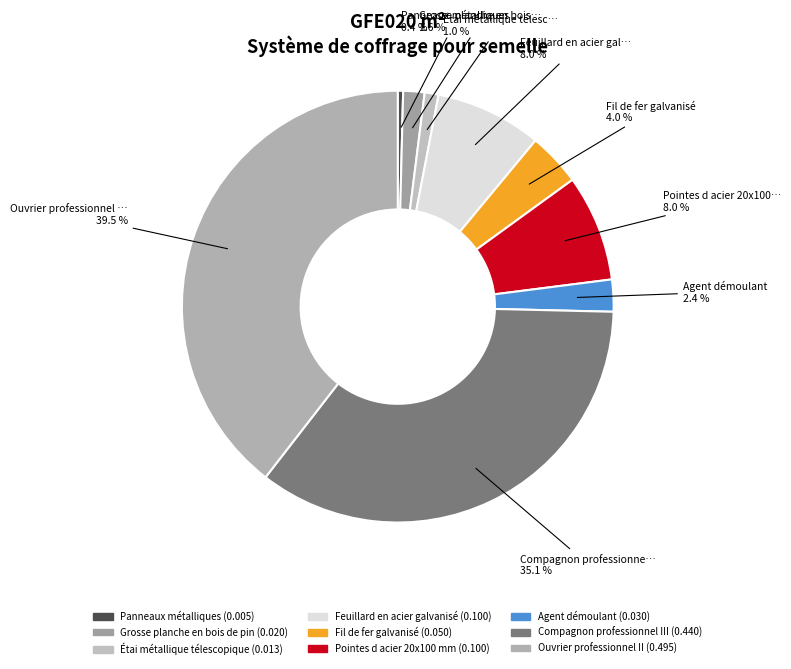

Rank the categories by value from lowest to highest.

Panneaux métalliques, Étai métallique télescopique, Grosse planche en bois de pin, Agent démoulant, Fil de fer galvanisé, Feuillard en acier galvanisé, Pointes d acier 20x100 mm, Compagnon professionnel III, Ouvrier professionnel II